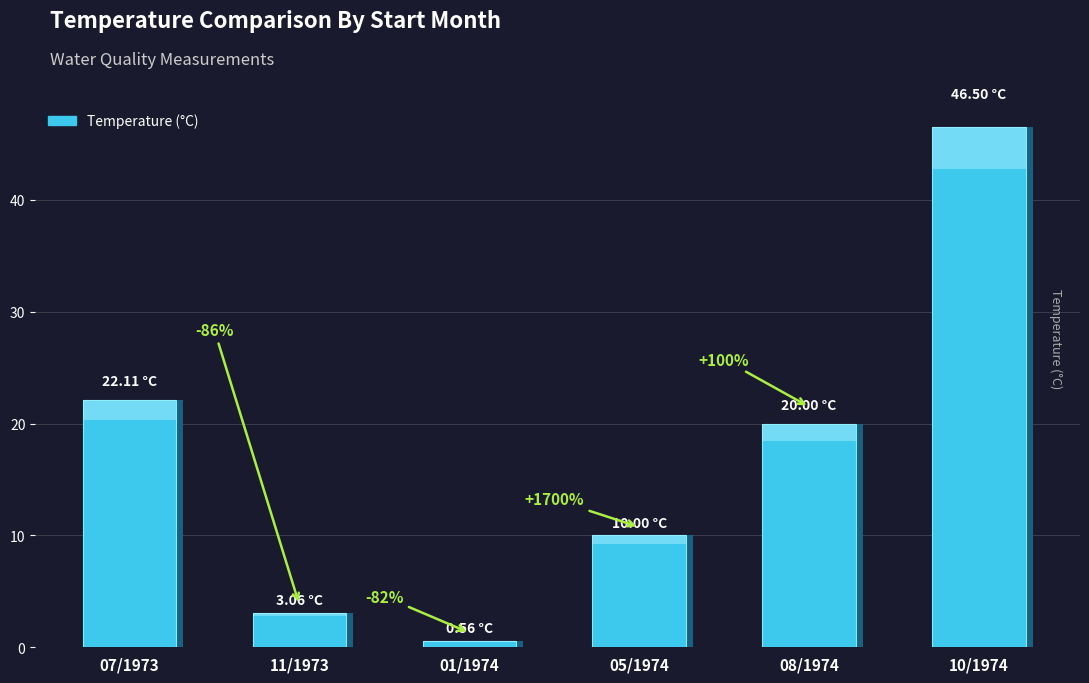

How many bars are there in total?

6